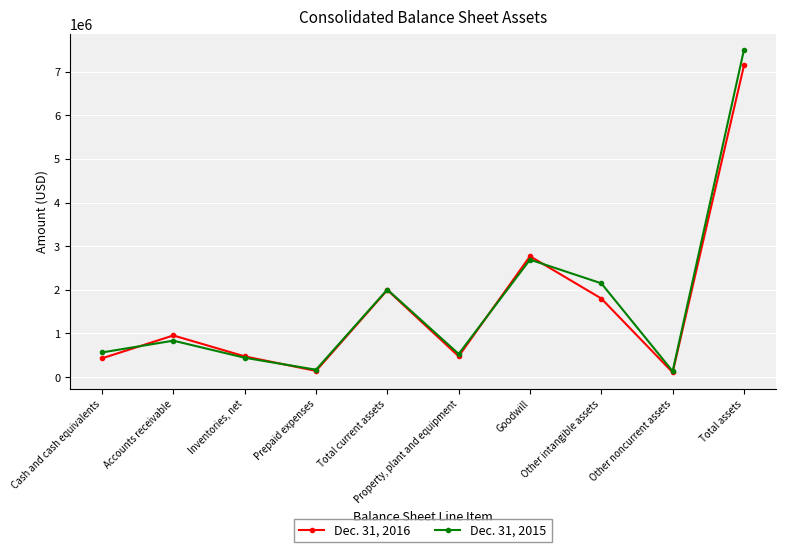

Where is Dec. 31, 2016 nearest to the value 3623924?

Goodwill